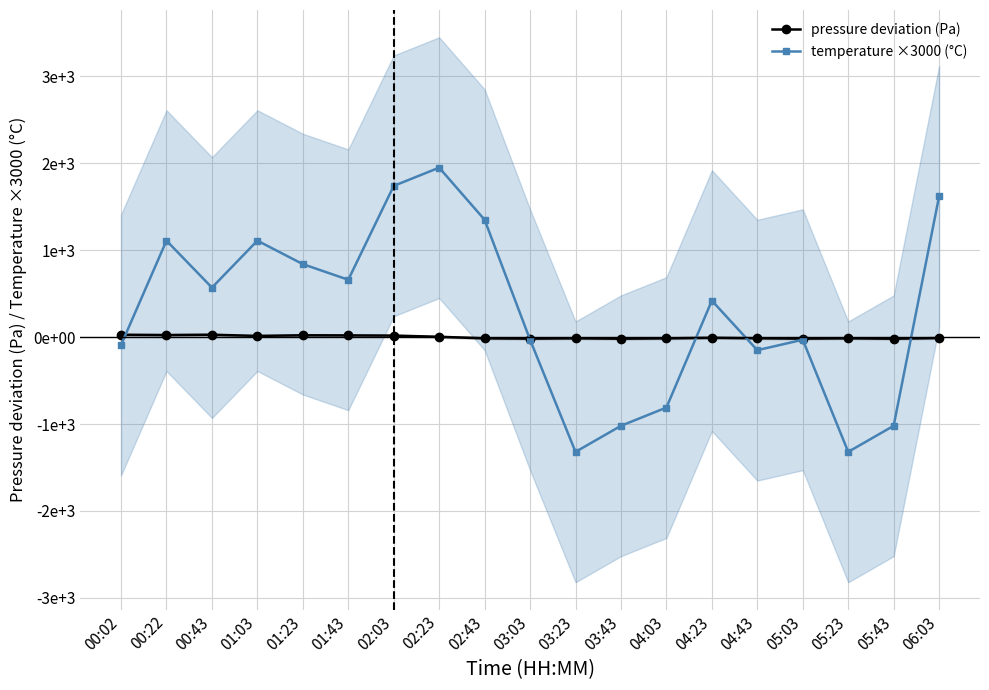

Which series has the largest total across all categories?

temperature ×3000 (°C)